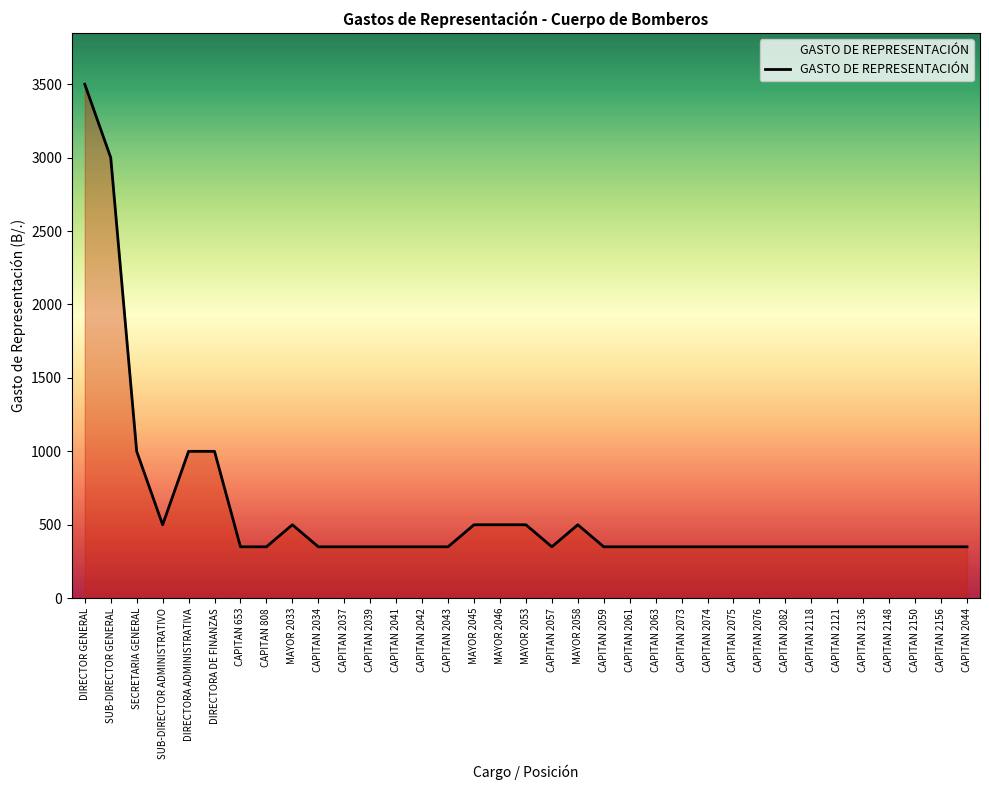

What is the minimum value shown in the chart?

350